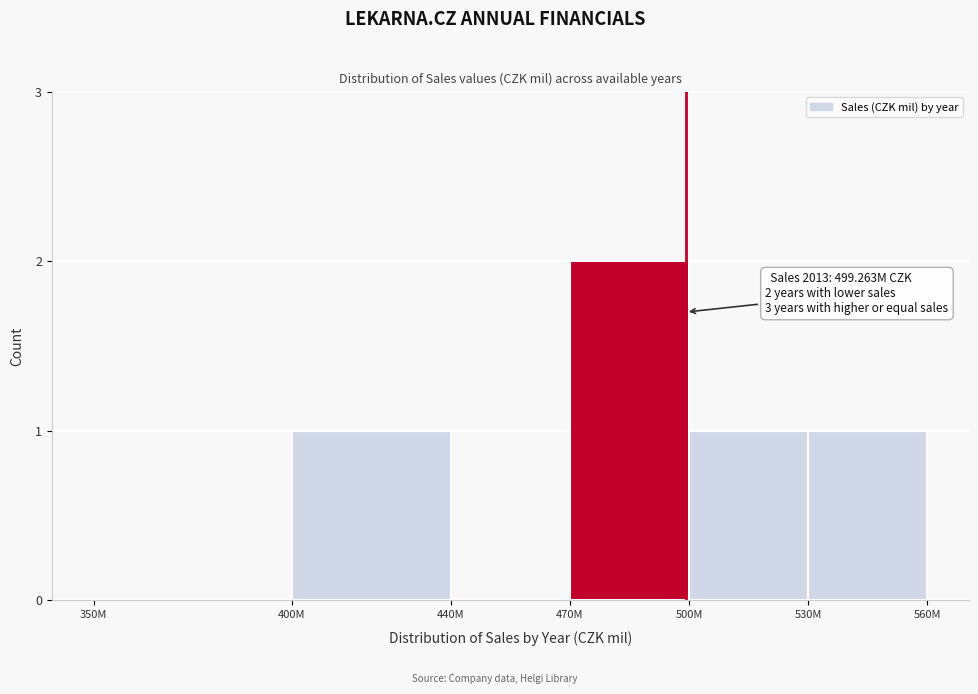

Reading left to right, transcribe all the data shown in this chart.

350M=0	400M=1	440M=0	470M=2	500M=1	530M=1